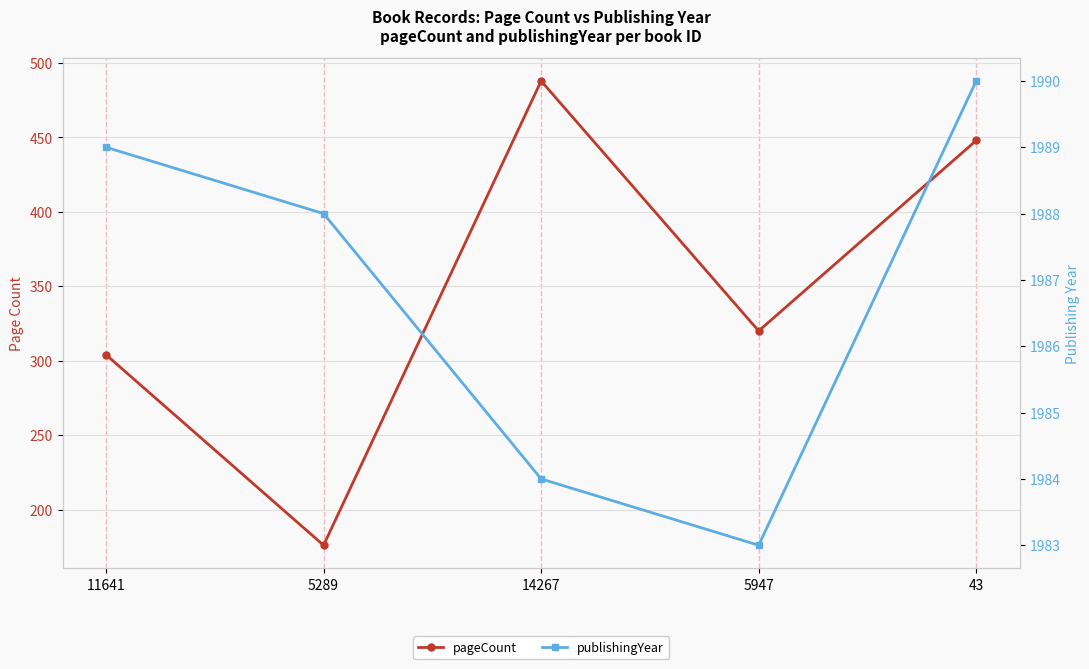

Reading left to right, what are all the values shown in this chart?

pageCount: 11641=304	5289=176	14267=488	5947=320	43=448
publishingYear: 11641=1989	5289=1988	14267=1984	5947=1983	43=1990